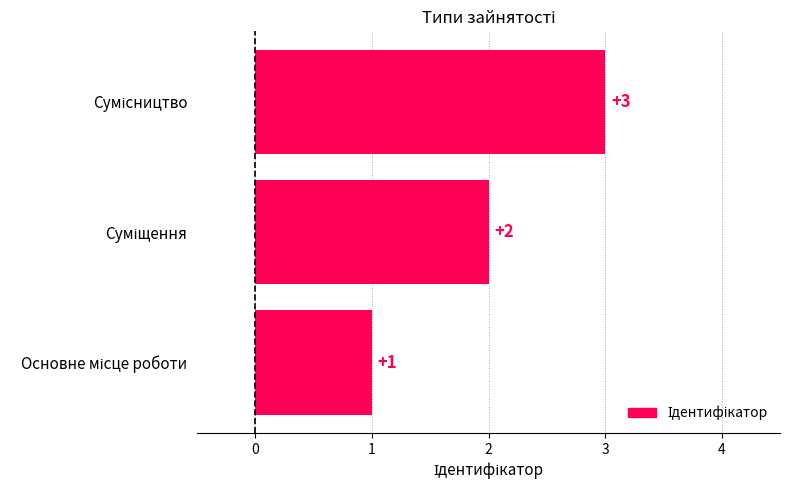

What is the sum of all values?

6